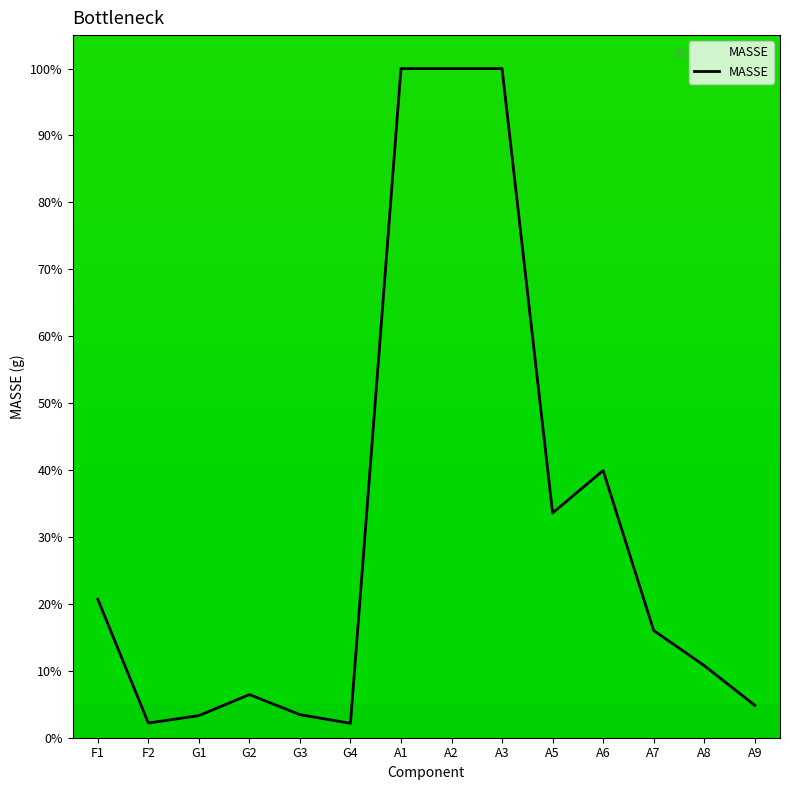

Which has a higher value, A2 or F1?

A2